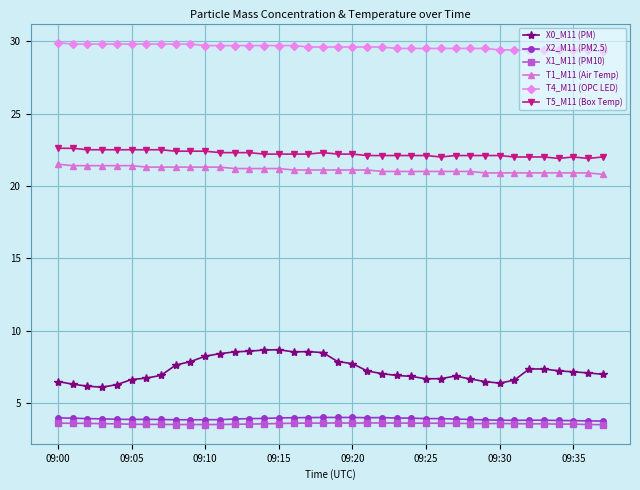

True or false: T5_M11 (Box Temp) and X2_M11 (PM2.5) cross at least once.

False